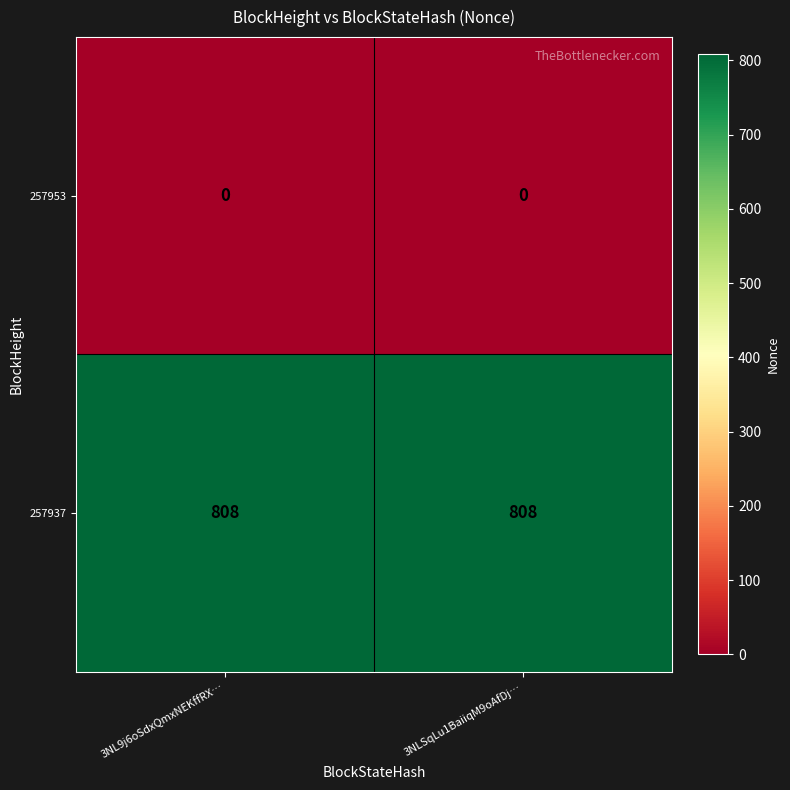

What is the greatest value displayed?

808